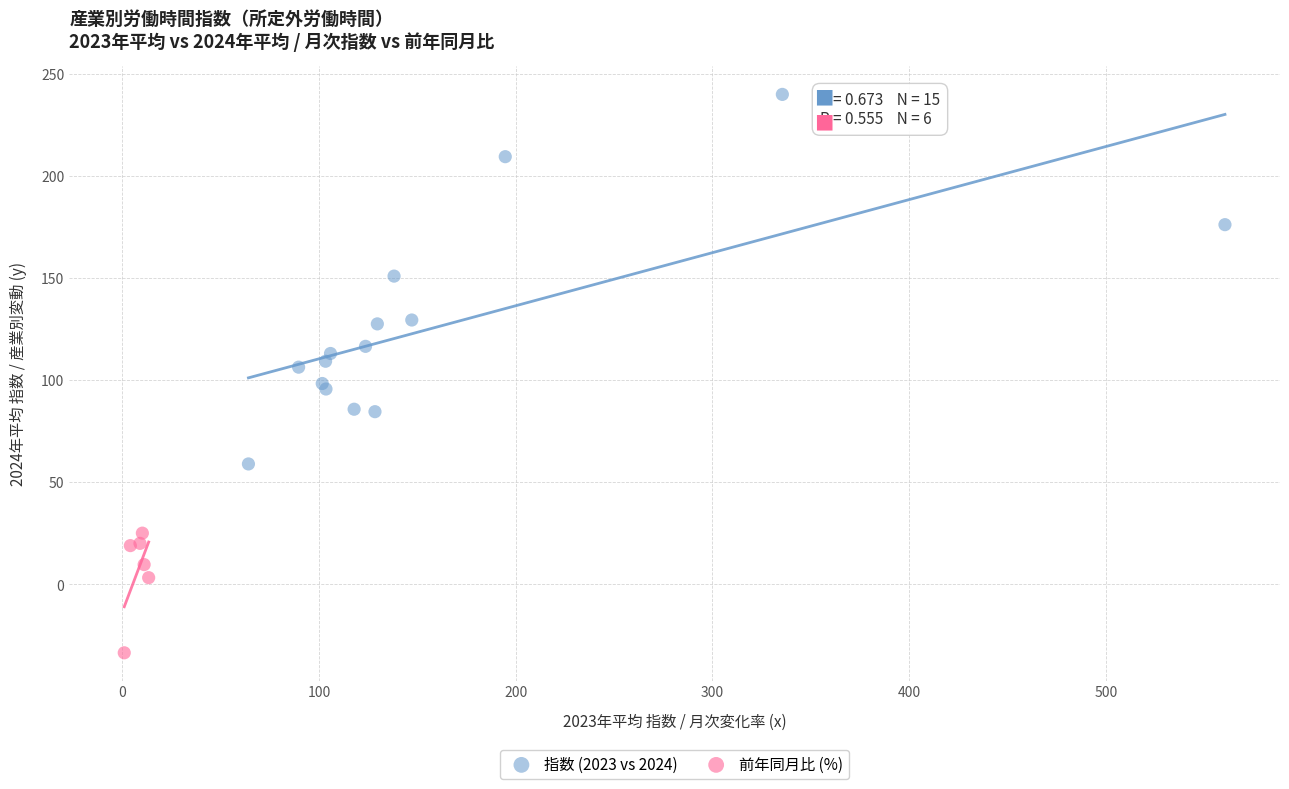

Which series reaches the maximum Y coordinate?

指数 (2023 vs 2024)